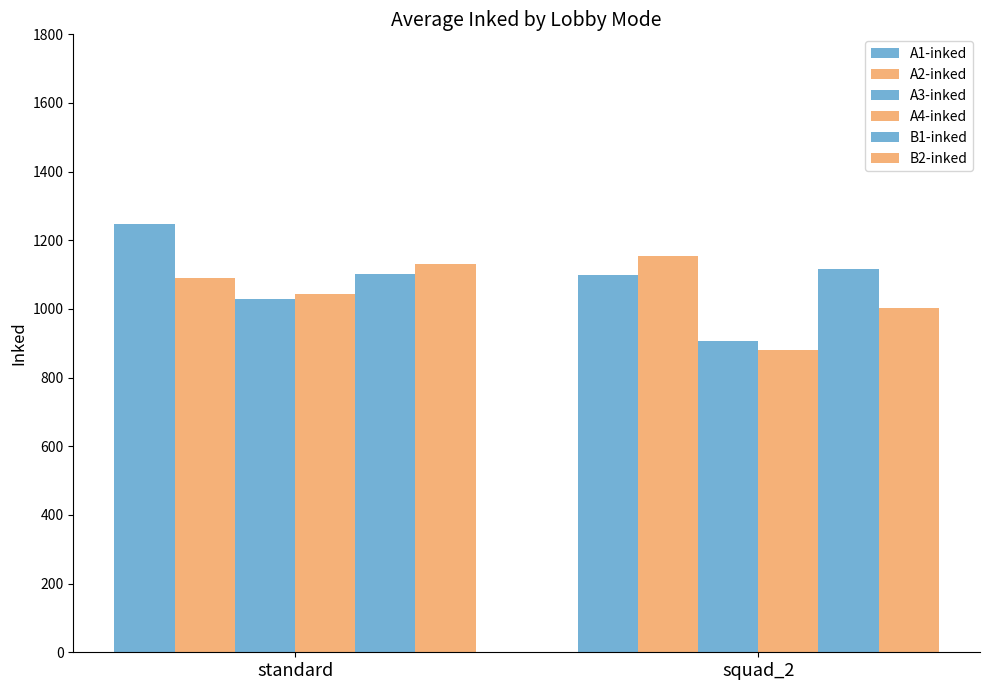

At which category is the sum across all series the highest?

standard